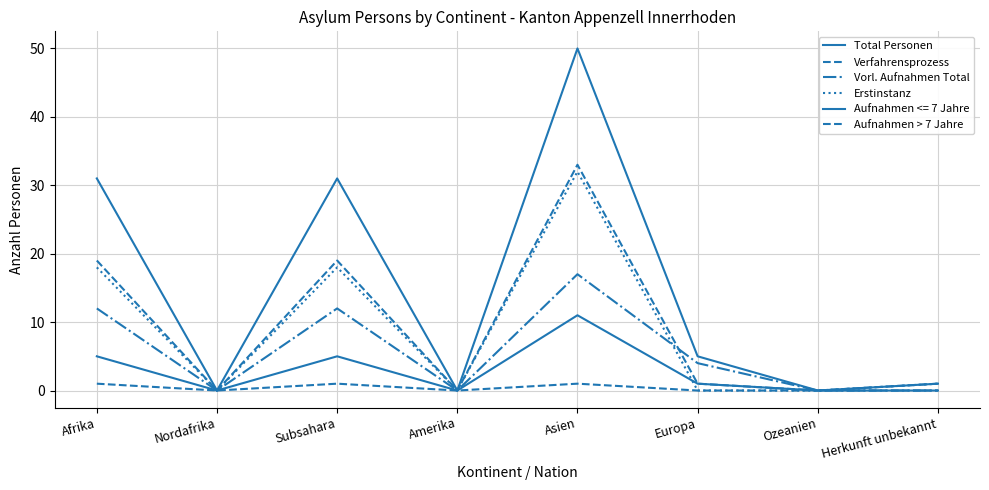

True or false: Vorl. Aufnahmen Total and Erstinstanz cross at least once.

True